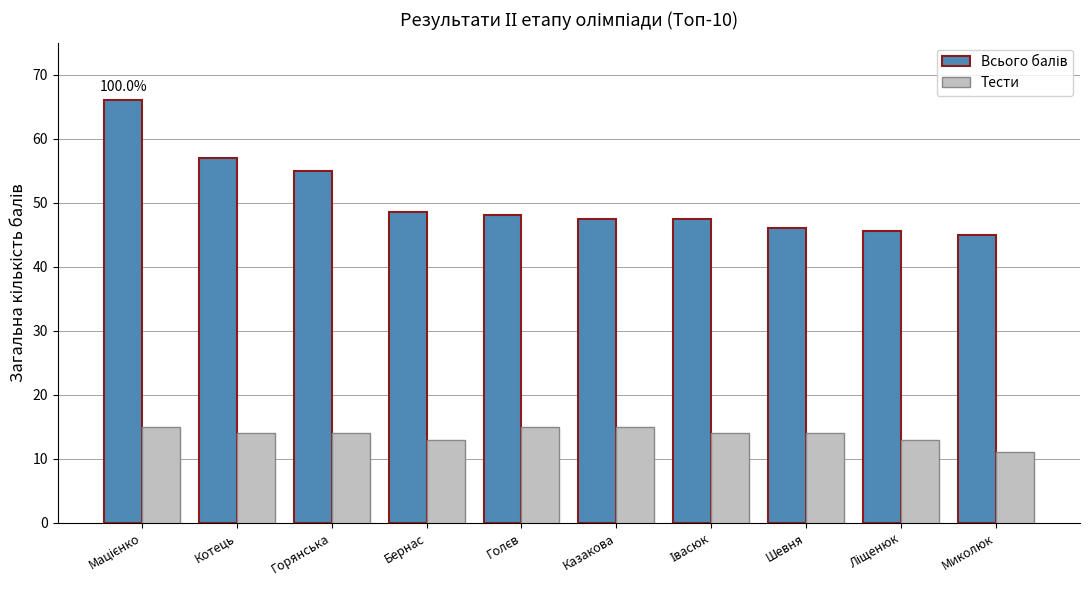

What is the difference between the highest and lowest values at Миколюк?

34.0